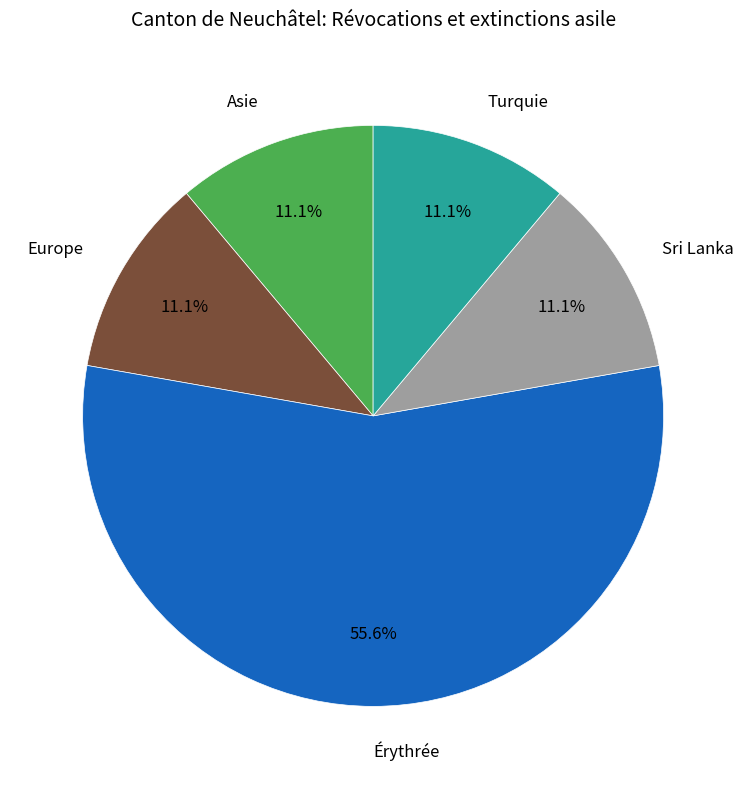

Is there any slice that represents more than half of the pie?

Yes